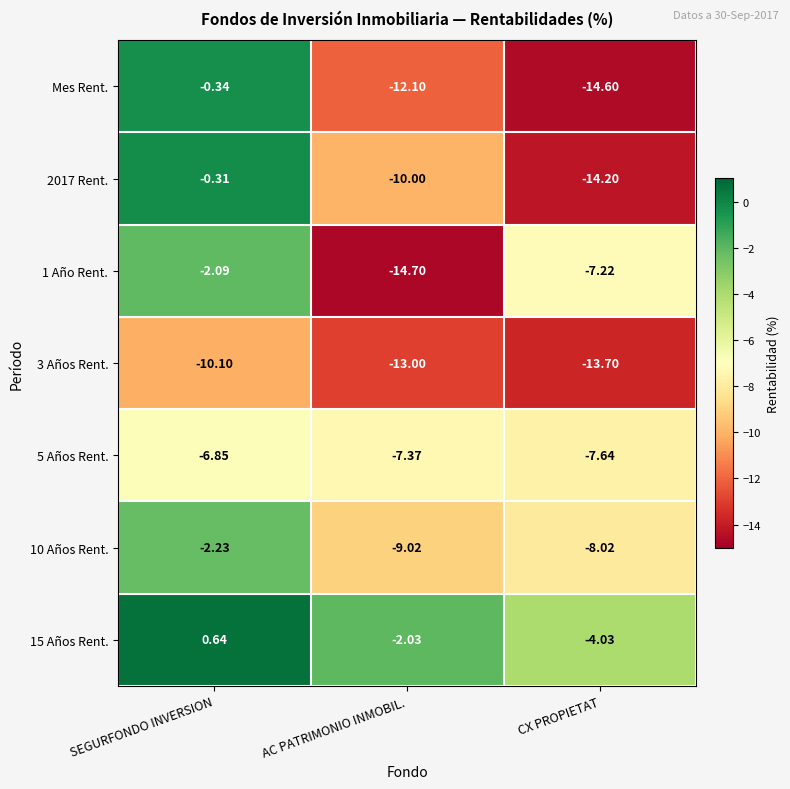

Where does the 10 Años Rent. series first go above -8?

SEGURFONDO INVERSION